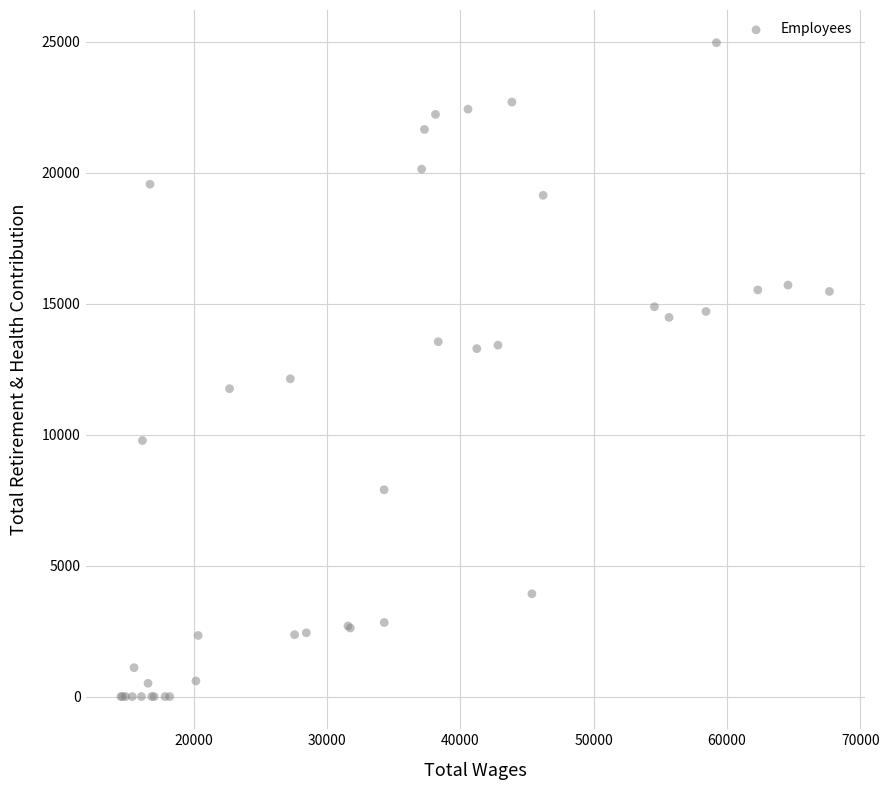

What Y value in the scatter plot is closest to 12486?

12135